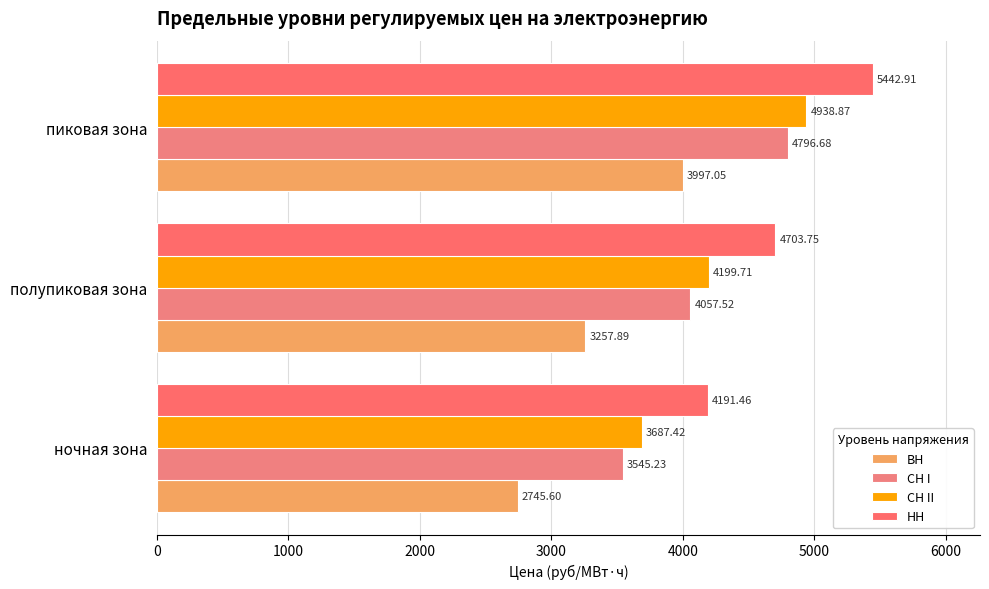

Which series has the largest range (max minus min)?

ВН